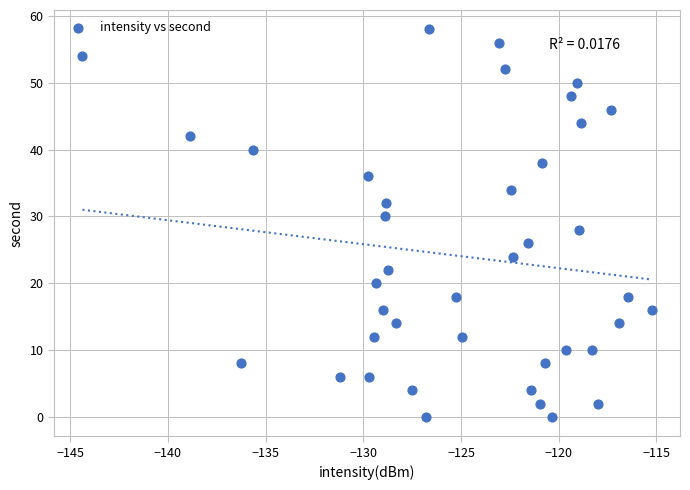

What is the range of Y values (max minus min)?

58